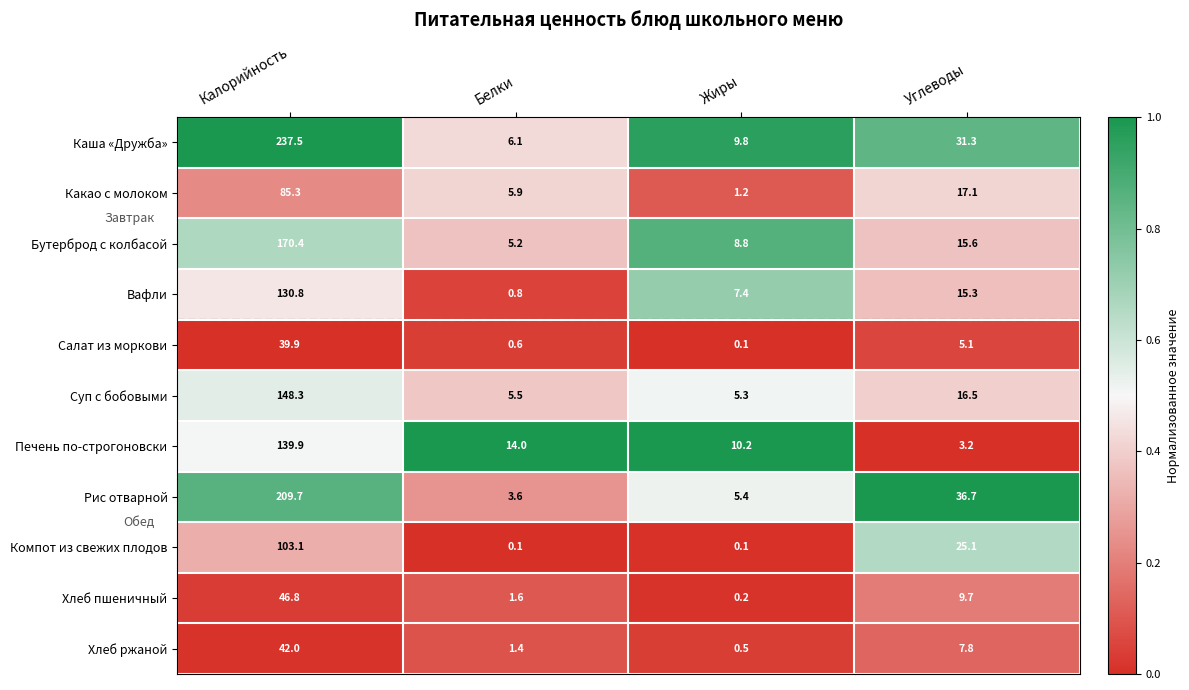

Rank the series by their maximum value, from lowest to highest.

Салат из моркови, Хлеб ржаной, Хлеб пшеничный, Какао с молоком, Компот из свежих плодов, Вафли, Печень по-строгоновски, Суп с бобовыми, Бутерброд с колбасой, Рис отварной, Каша «Дружба»